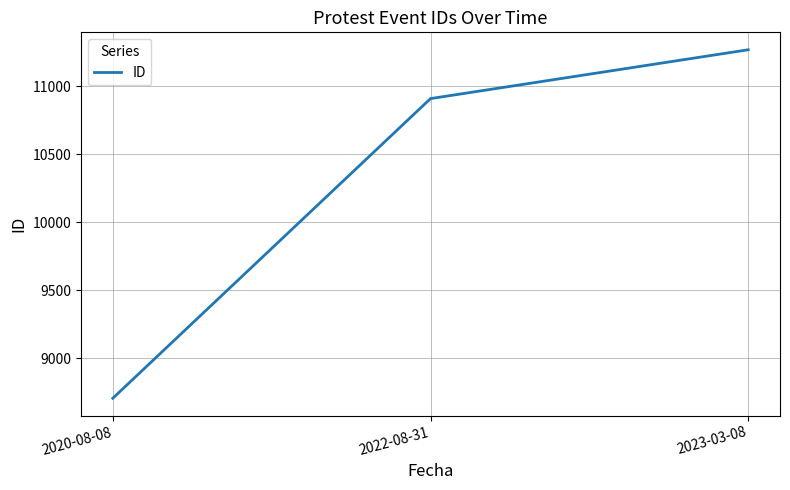

How many values are between 8707 and 11269?

3